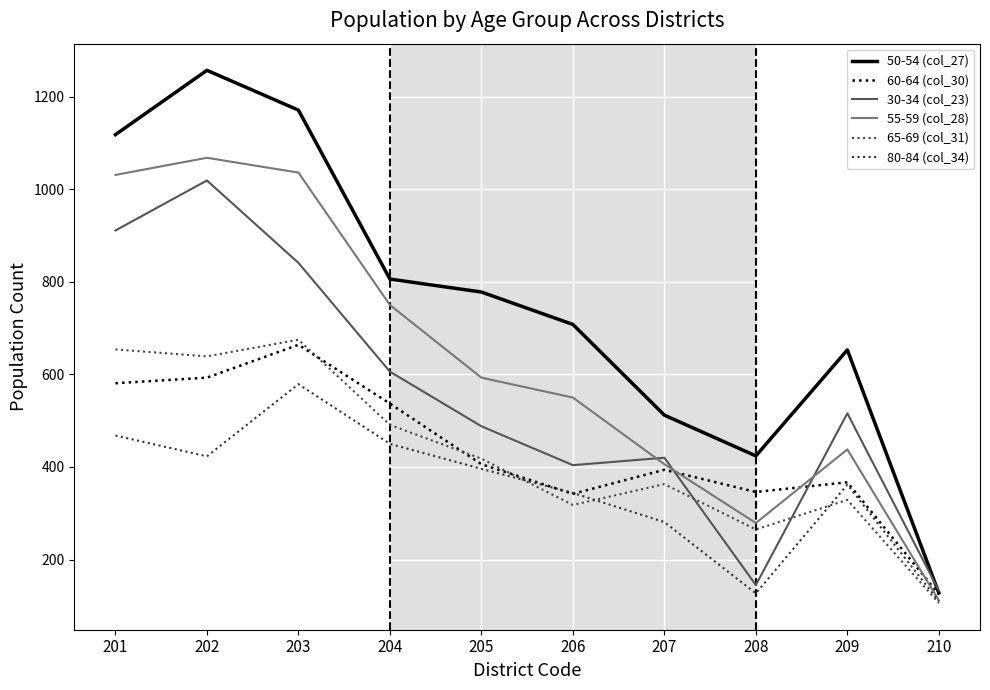

What is the total value across all series at 201?

4763